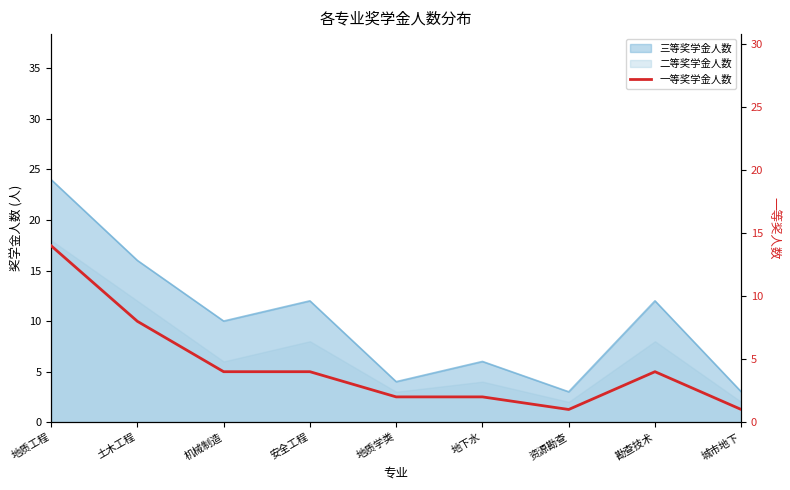

What is the label of the 1st point from the right?

城市地下